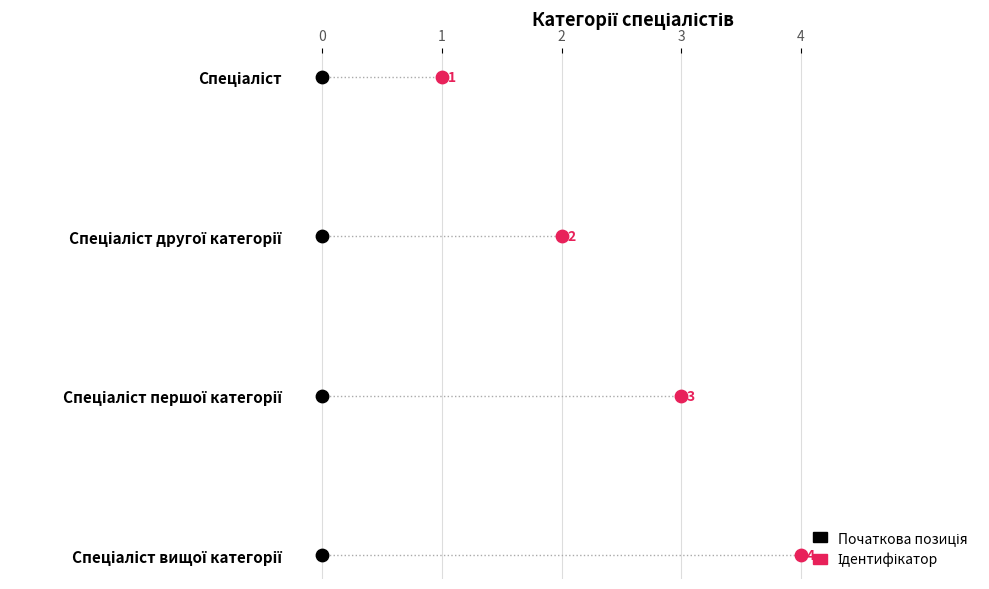

Which series reaches the minimum Y coordinate?

Початкова позиція